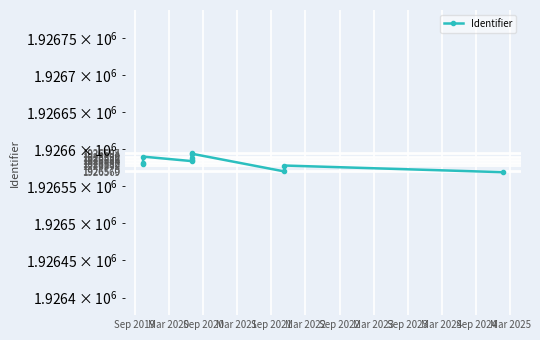

What is the label of the 1st point from the left?

Sep 2019